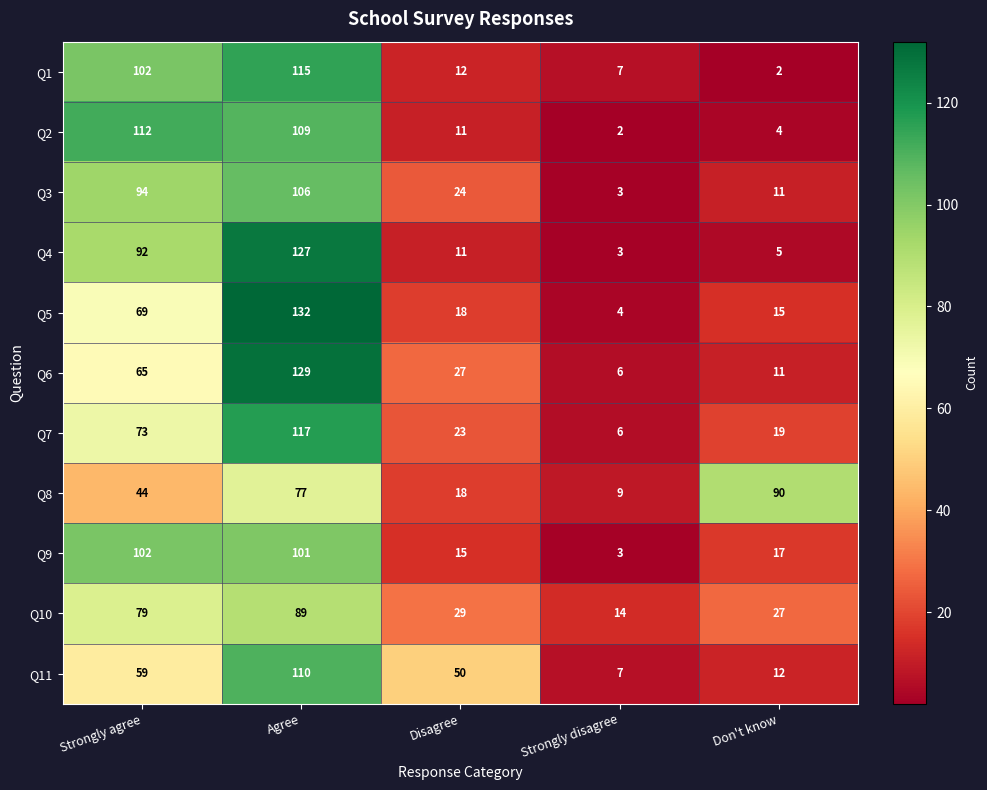

Is it true that Q1 equals 3 at Don't know?

False